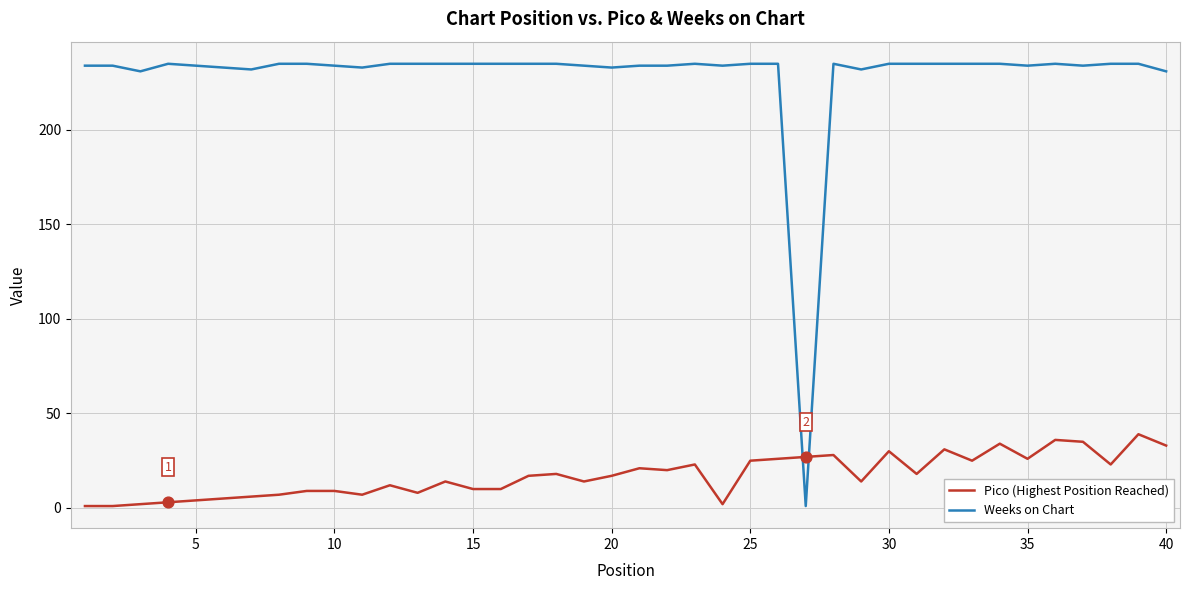

What are all the series names shown in the legend?

Pico (Highest Position Reached), Weeks on Chart